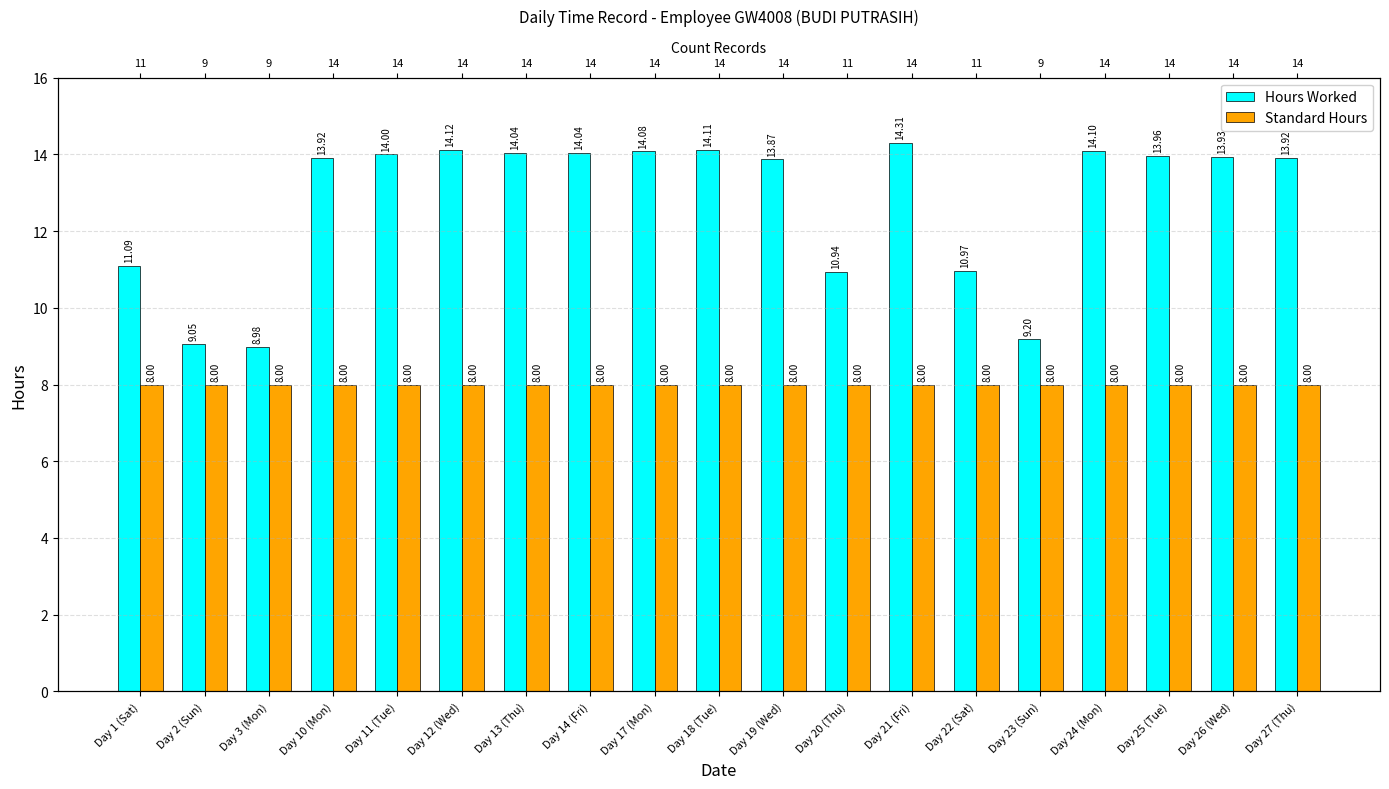

What is the value of the Standard Hours bar at the 13th from the left?

8.0